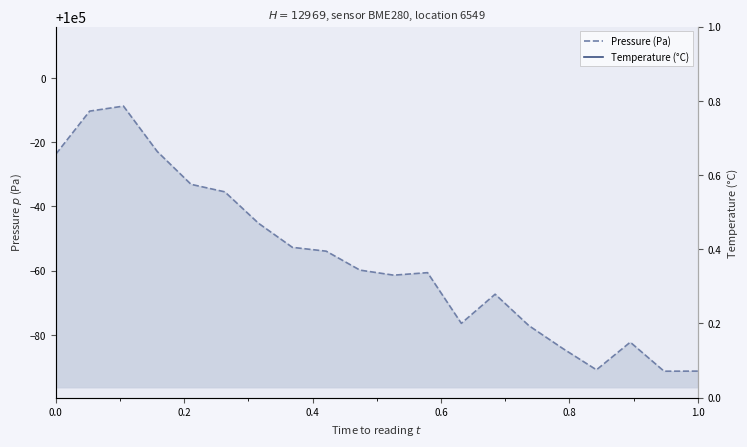

True or false: Pressure (Pa) and Temperature (°C) cross at least once.

False